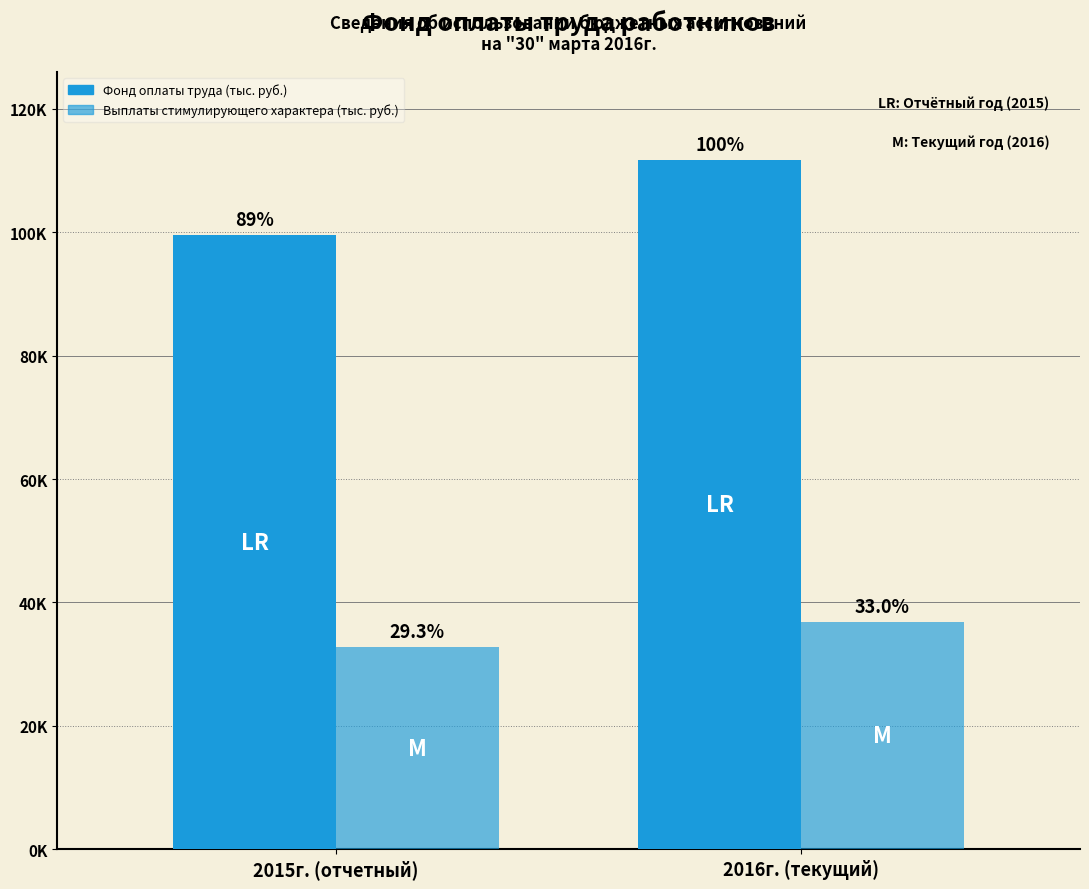

Are the bars horizontal?

No